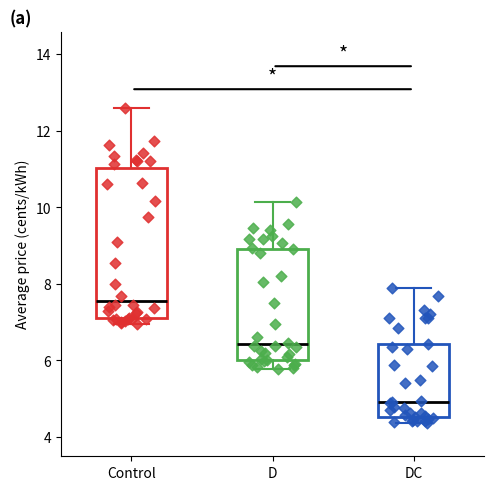

Where does the upper whisker of the box for Control end on the y-axis? The values are not printed on the chart, so give them approximately, as read against the axis.

12.6